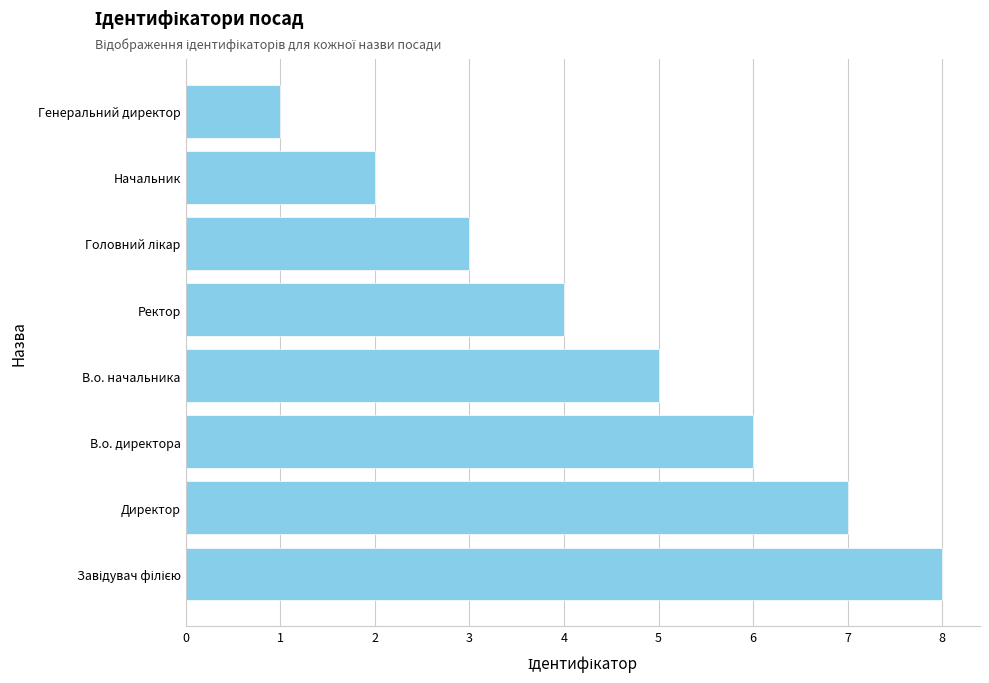

At which category does the chart reach its minimum across all series?

Генеральний директор